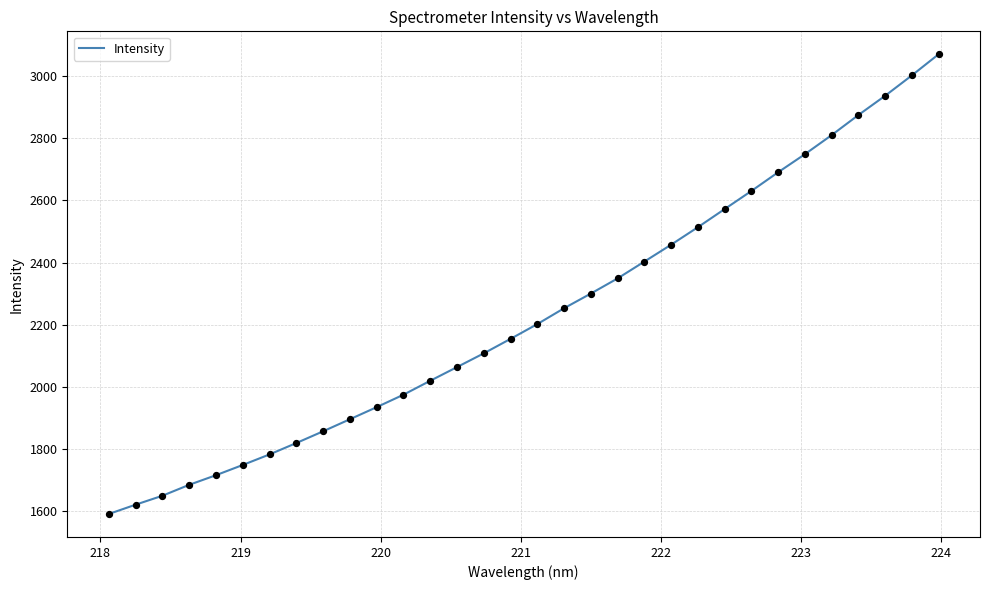

What is the difference between the maximum and minimum values?

1481.0